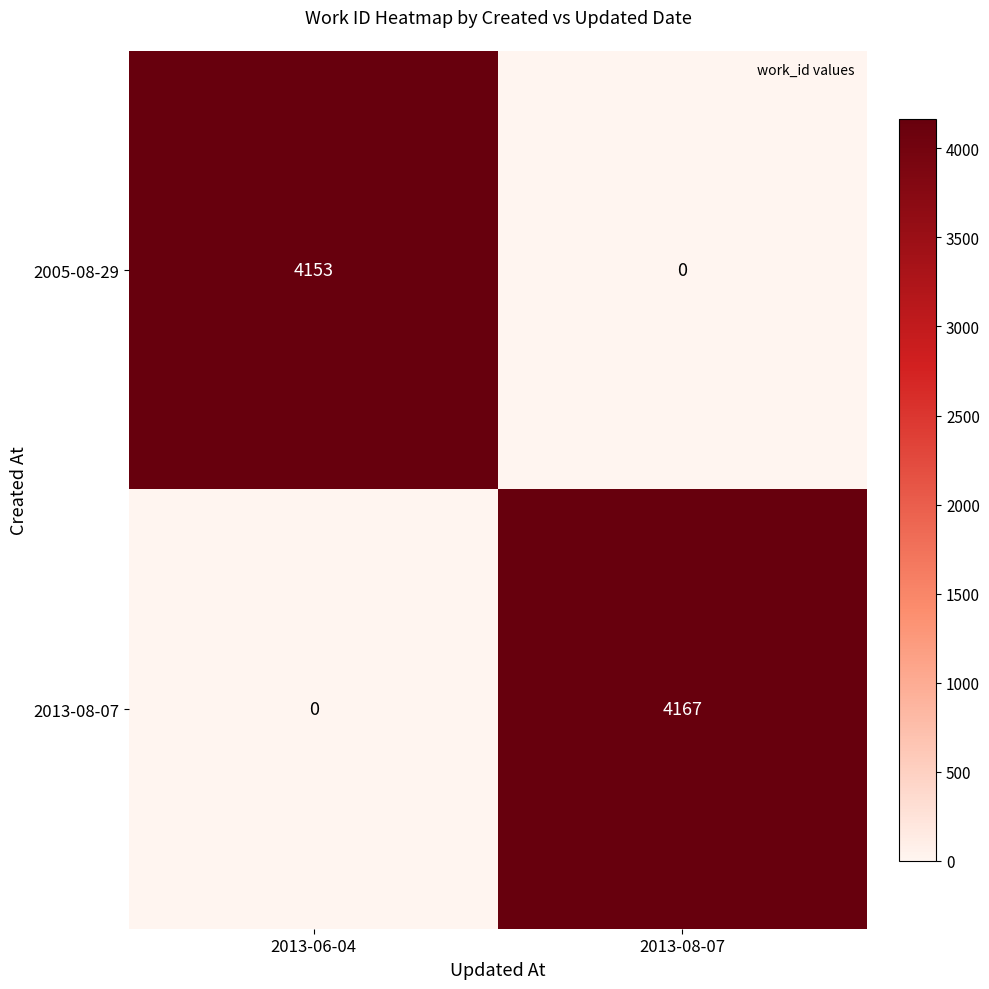

Where is 2005-08-29 nearest to the value 2076?

2013-08-07